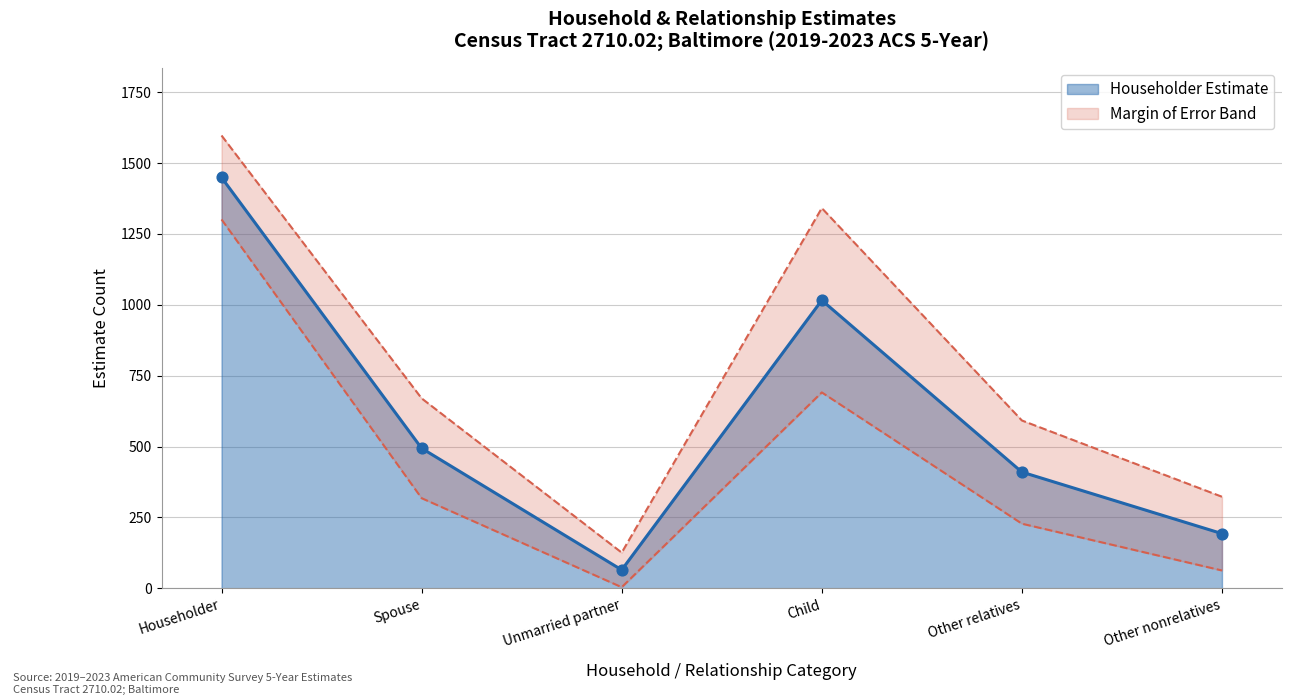

Which series contains the lowest Y value?

Householder